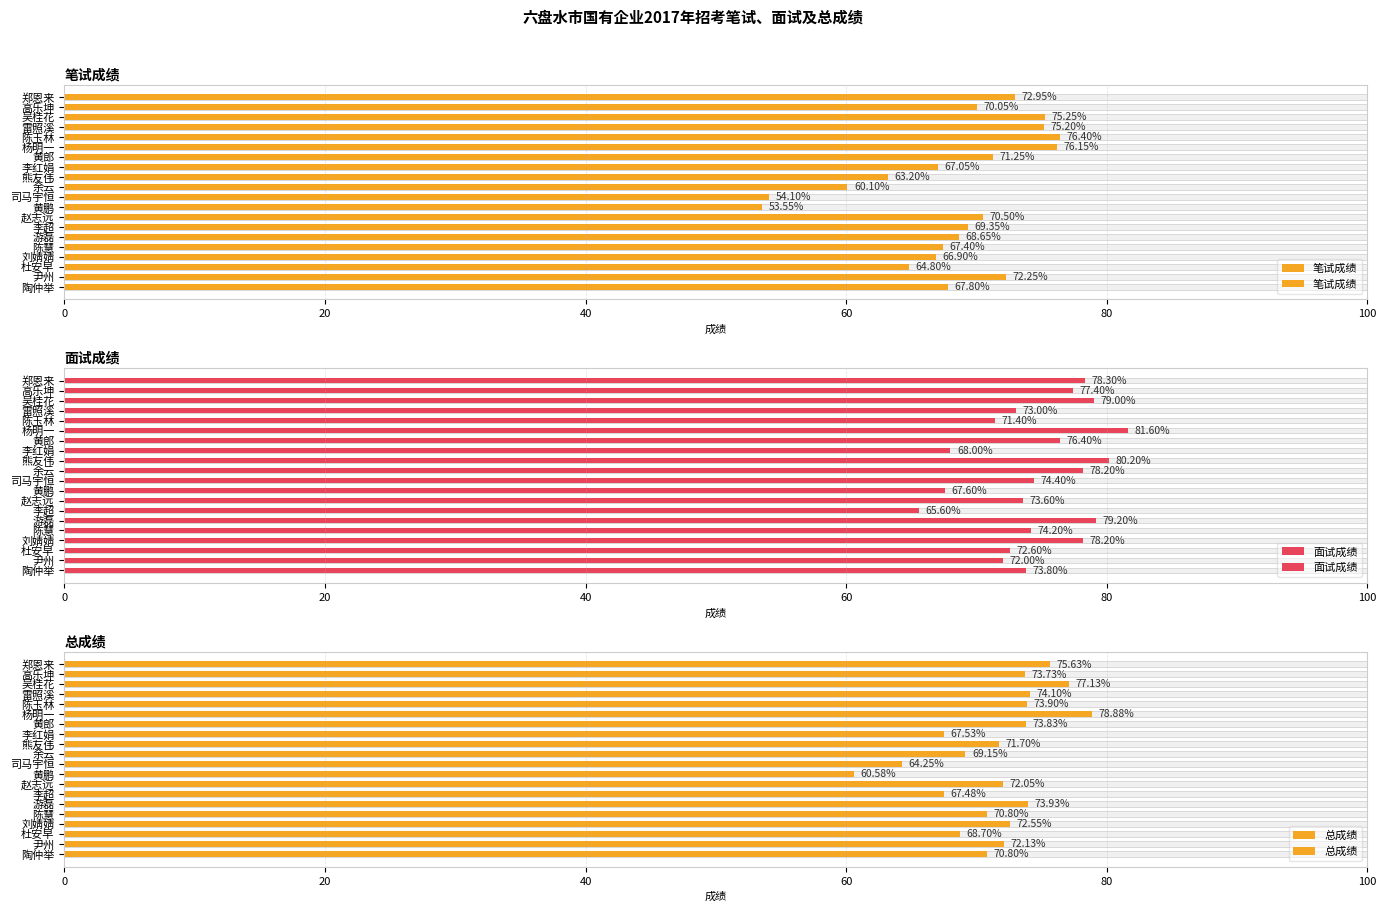

Where is 总成绩 nearest to the value 69?

余云